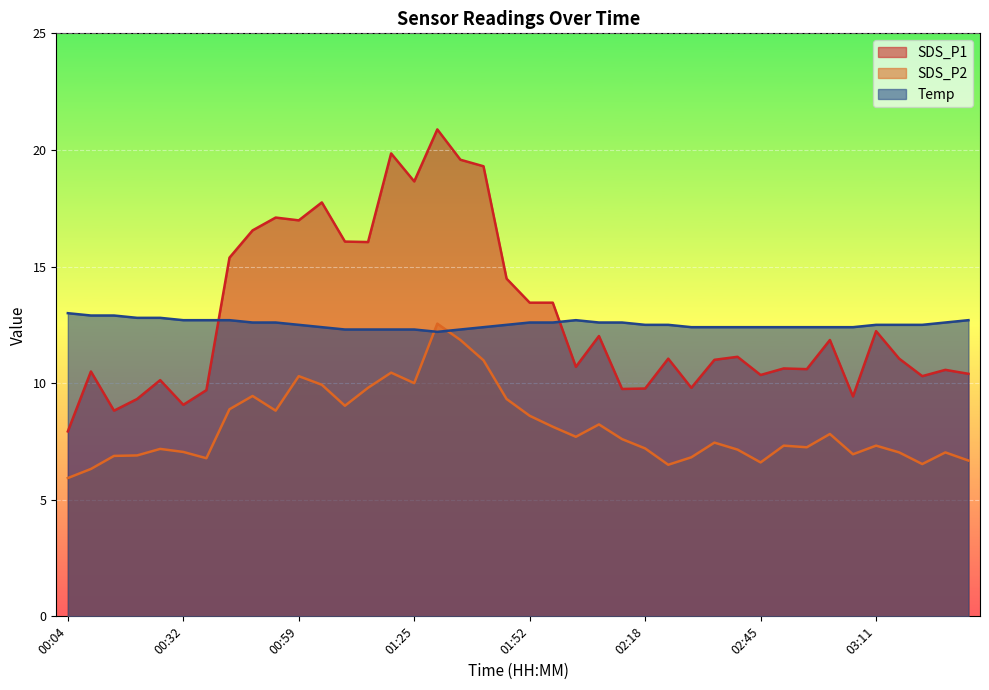

Is it true that SDS_P2 equals 8.9 at 00:42?

True